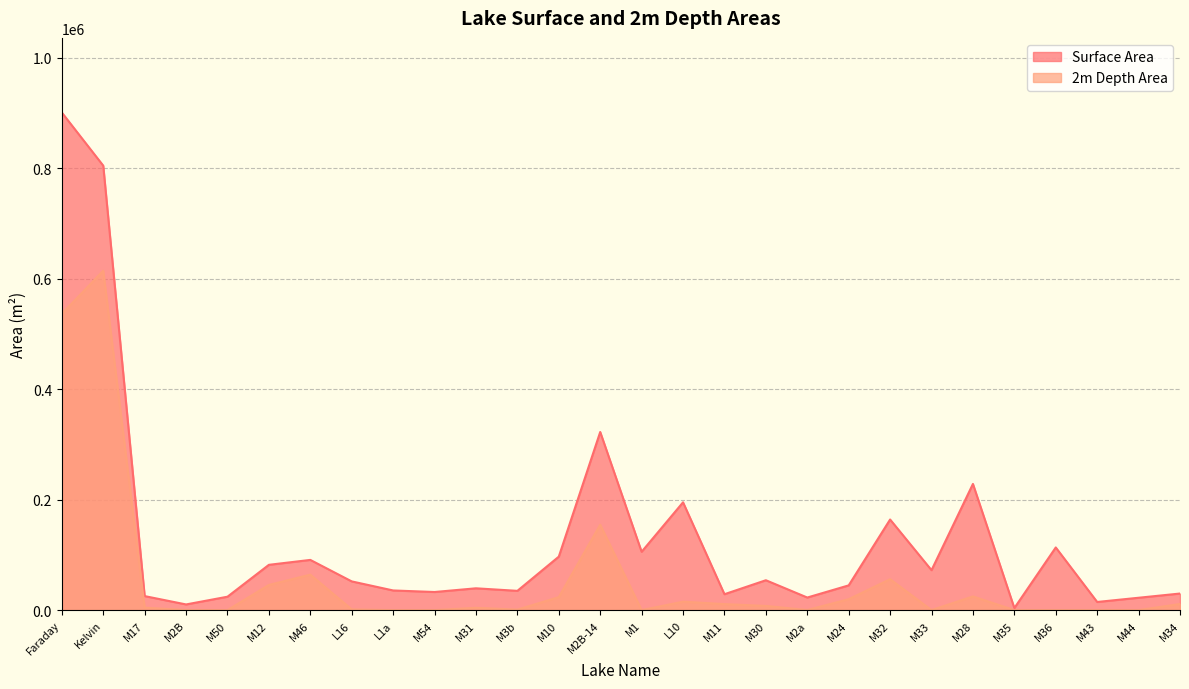

What position from the right is M28?

6